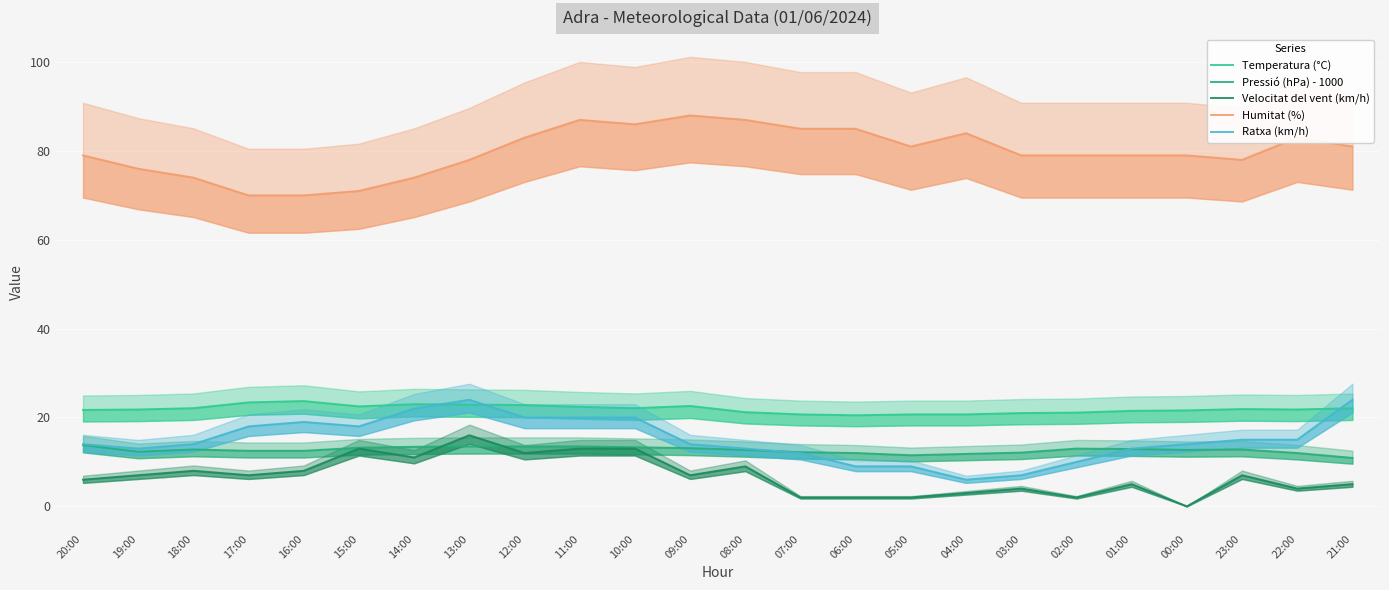

Reading left to right, extract all data points from this chart.

Temperatura (°C): 21.7	21.8	22.1	23.4	23.7	22.5	23.0	22.9	22.8	22.4	22.1	22.6	21.2	20.7	20.5	20.7	20.7	21.0	21.1	21.5	21.6	21.9	21.8	22.1
Pressió (hPa) - 1000: 13.8	12.3	12.8	12.5	12.5	13.2	13.4	13.5	13.5	13.5	13.3	13.1	12.7	12.2	12.0	11.5	11.8	12.1	13.0	12.9	12.7	12.8	12.0	10.9
Velocitat del vent (km/h): 6.0	7.0	8.0	7.0	8.0	13.0	11.0	16.0	12.0	13.0	13.0	7.0	9.0	2.0	2.0	2.0	3.0	4.0	2.0	5.0	0.0	7.0	4.0	5.0
Humitat (%): 79.0	76.0	74.0	70.0	70.0	71.0	74.0	78.0	83.0	87.0	86.0	88.0	87.0	85.0	85.0	81.0	84.0	79.0	79.0	79.0	79.0	78.0	83.0	81.0
Ratxa (km/h): 14.0	13.0	14.0	18.0	19.0	18.0	22.0	24.0	20.0	20.0	20.0	14.0	13.0	12.0	9.0	9.0	6.0	7.0	10.0	13.0	14.0	15.0	15.0	24.0